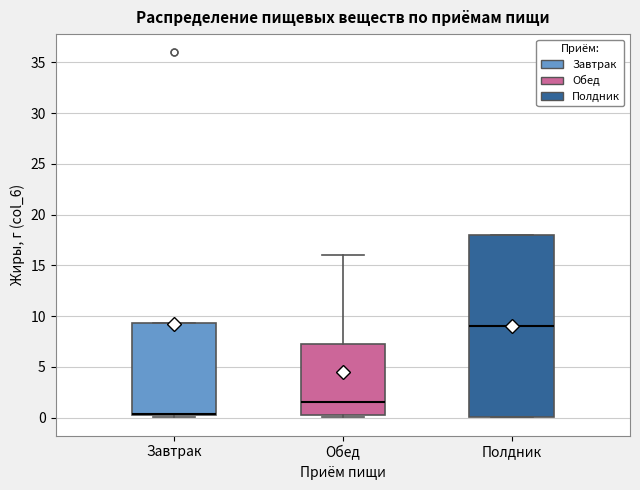

Reading left to right, read every box against the y-axis: the position of its median line, the range the box covers, and the ends of its whiskers. The values are not printed on the chart, so give them approximately, as read against the axis.

Завтрак: median 0.5 (drawn on the box's lower edge), box 0.5 to 9.5, whiskers 0.0 to 9.5
Обед: median 1.5, box 0.5 to 7.5, whiskers 0.0 to 16.0
Полдник: median 9.0, box 0.0 to 18.0, whiskers 0.0 to 18.0